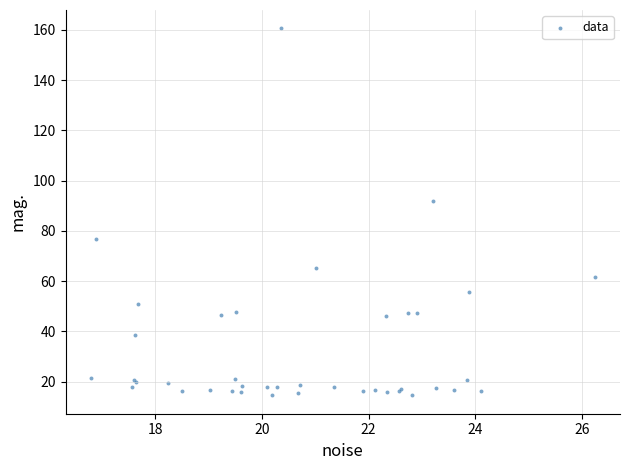

What Y value in the scatter plot is closest to 87?

91.7